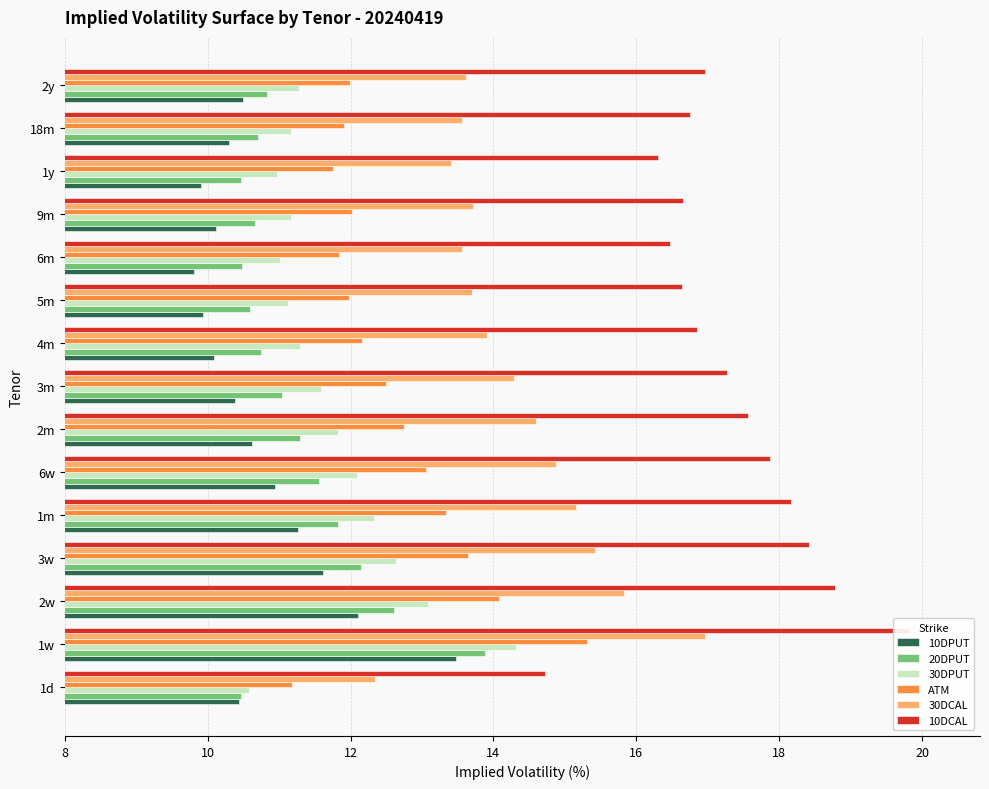

Which series has the widest spread of values?

10DCAL